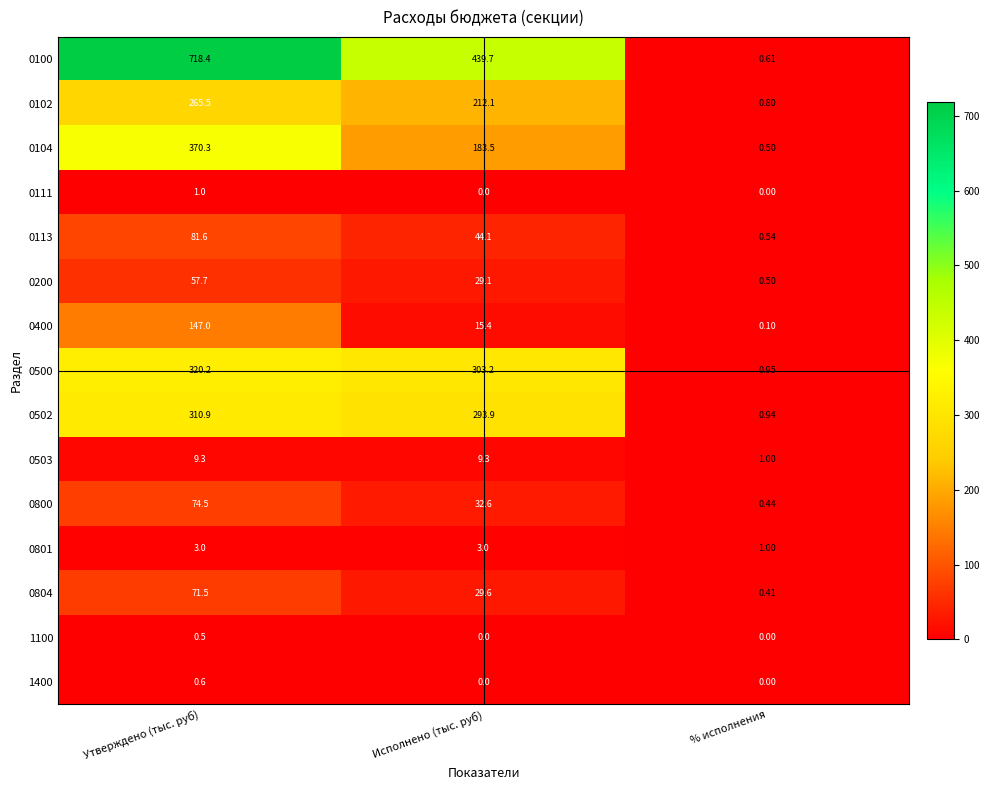

Rank the categories by 0100 value from lowest to highest.

% исполнения, Исполнено (тыс. руб), Утверждено (тыс. руб)